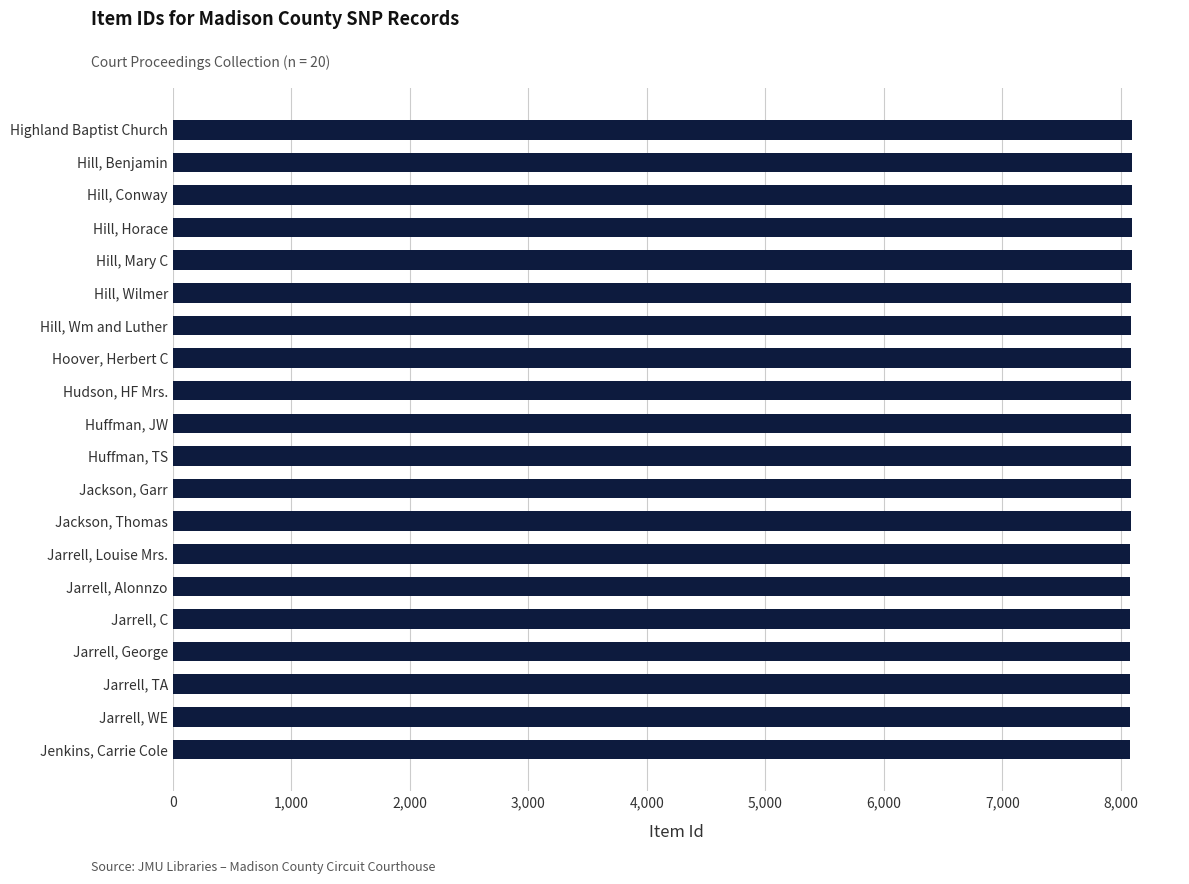

What value does the data have at Huffman, TS?

8083